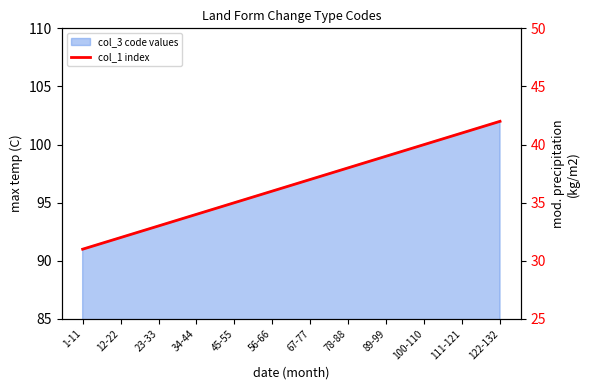

Reading left to right, extract all data points from this chart.

31	32	33	34	35	36	37	38	39	40	41	42